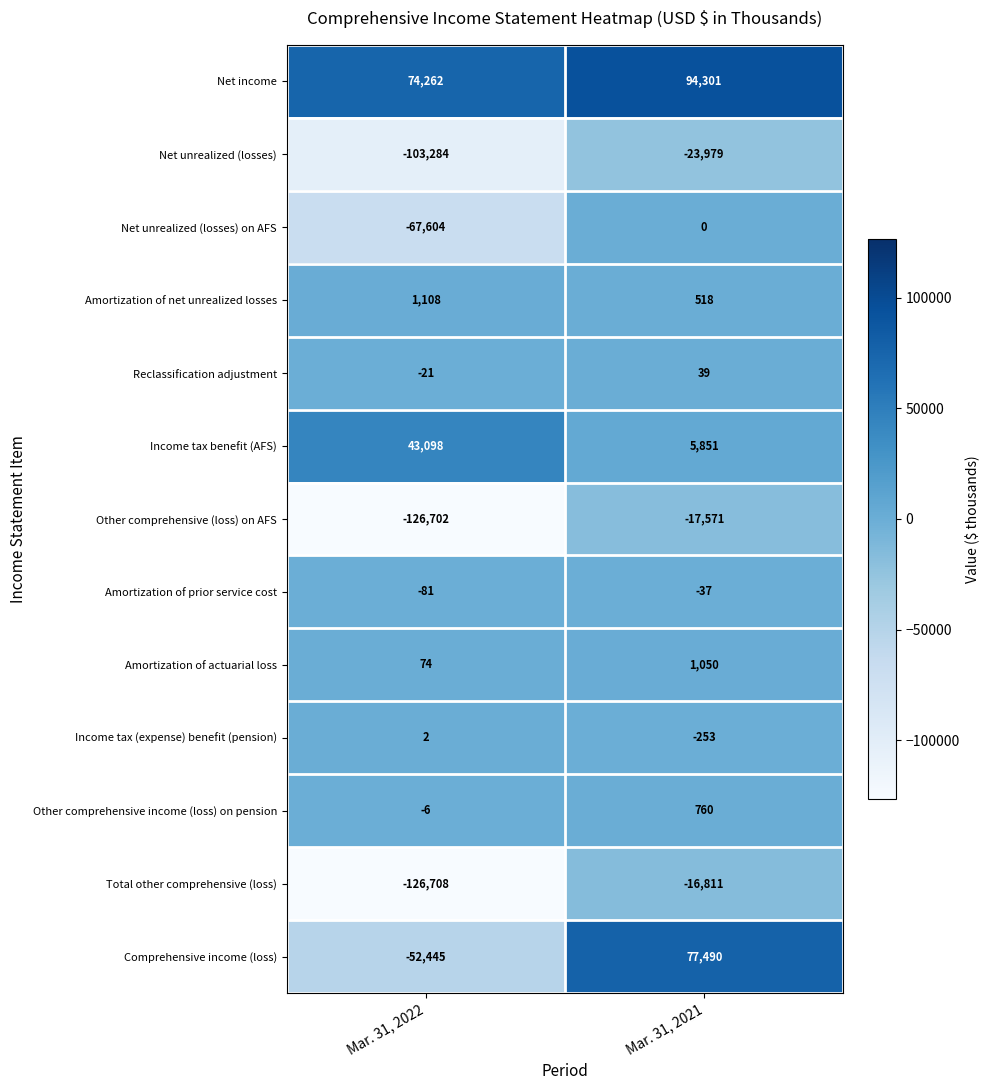

Rank the categories by Other comprehensive income (loss) on pension value from highest to lowest.

Mar. 31, 2021, Mar. 31, 2022